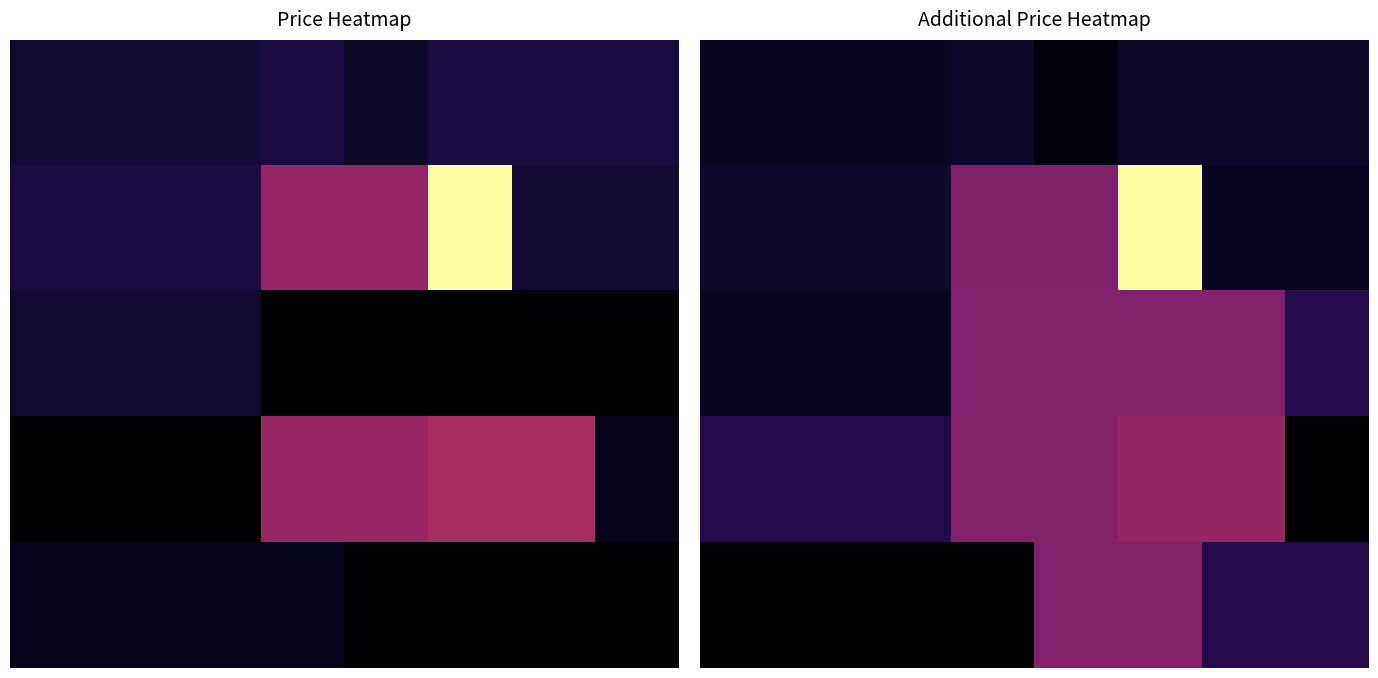

At which category is the sum across all series the highest?

5